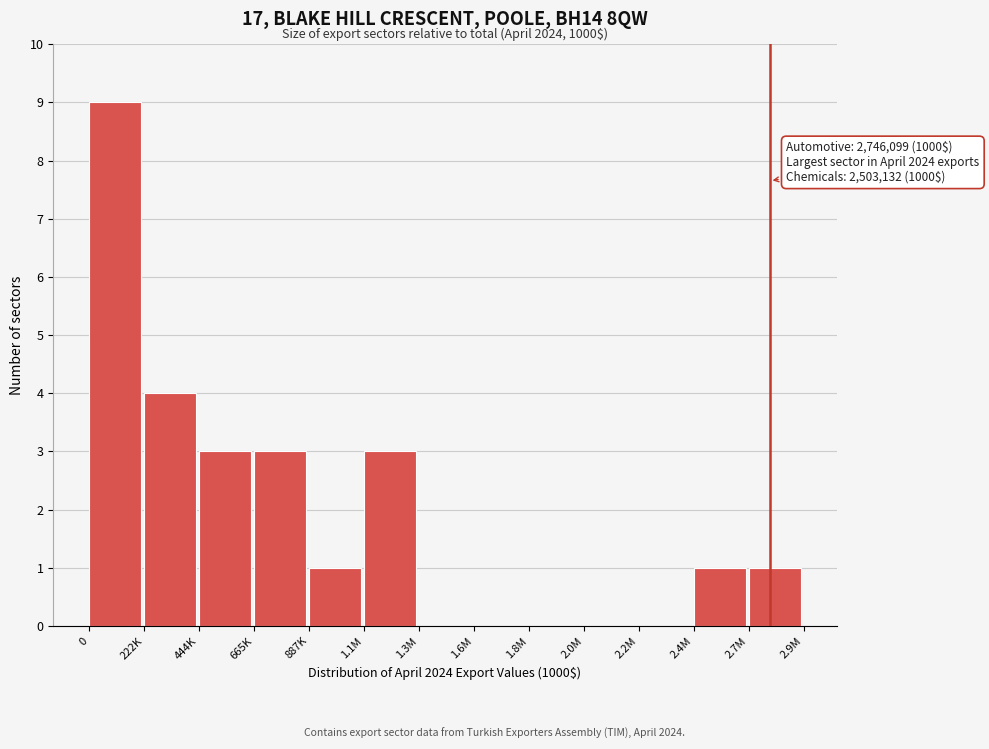

Reading left to right, extract all data points from this chart.

0=9	222K=4	444K=3	665K=3	887K=1	1.1M=3	1.3M=0	1.6M=0	1.8M=0	2.0M=0	2.2M=0	2.4M=1	2.7M=1